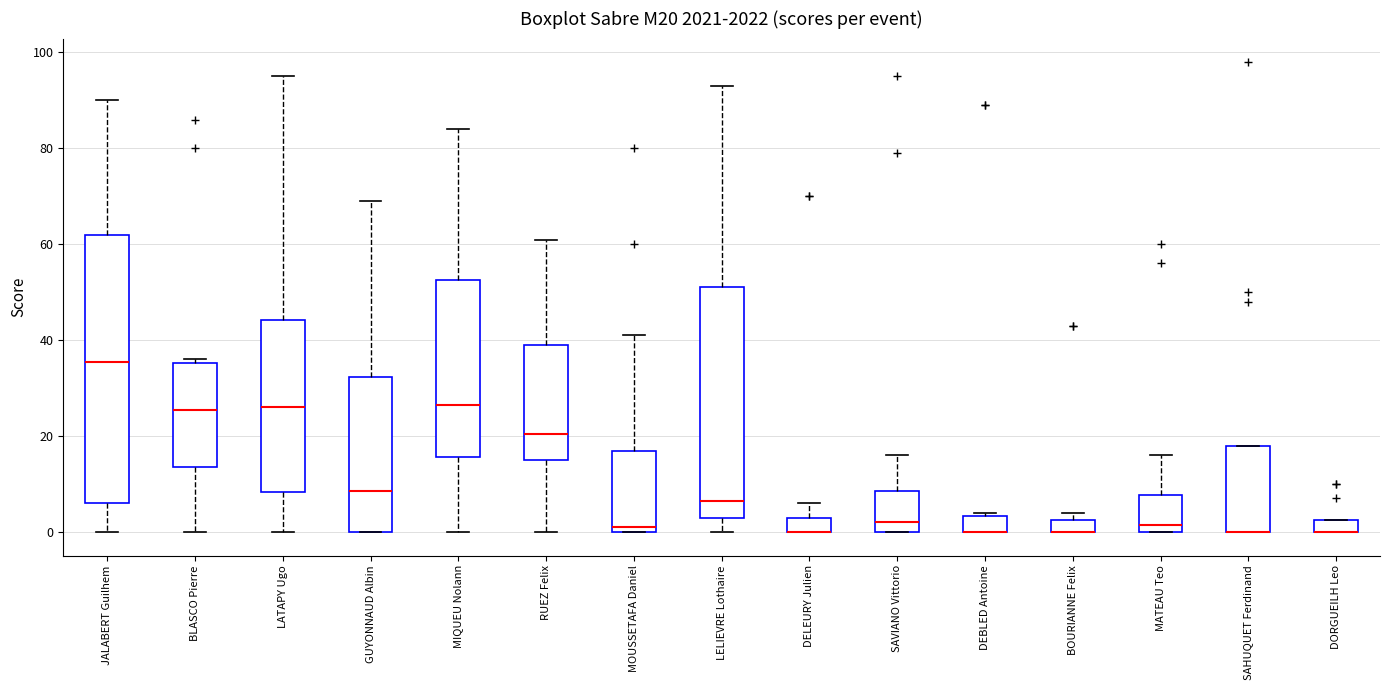

Where is the lower edge of the box for DORGUEILH Leo on the y-axis? The values are not printed on the chart, so give them approximately, as read against the axis.

0